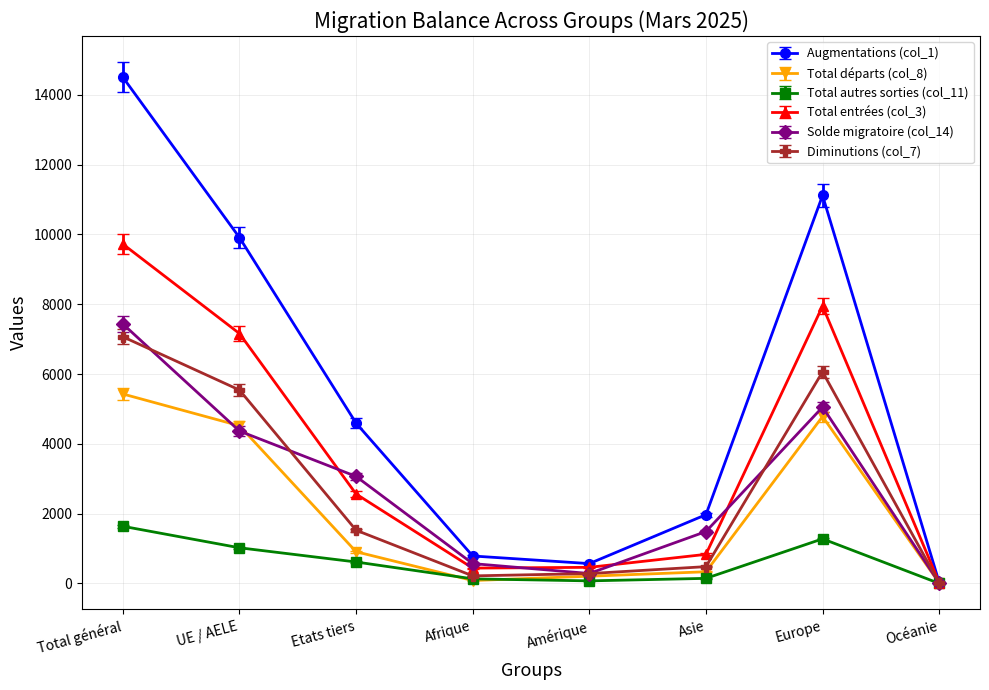

Is the value of Total autres sorties (col_11) at Europe greater than the value of Total départs (col_8) at Asie?

Yes